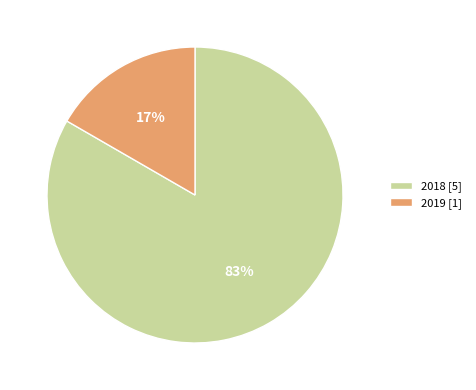

Rank the categories by value from highest to lowest.

2018, 2019